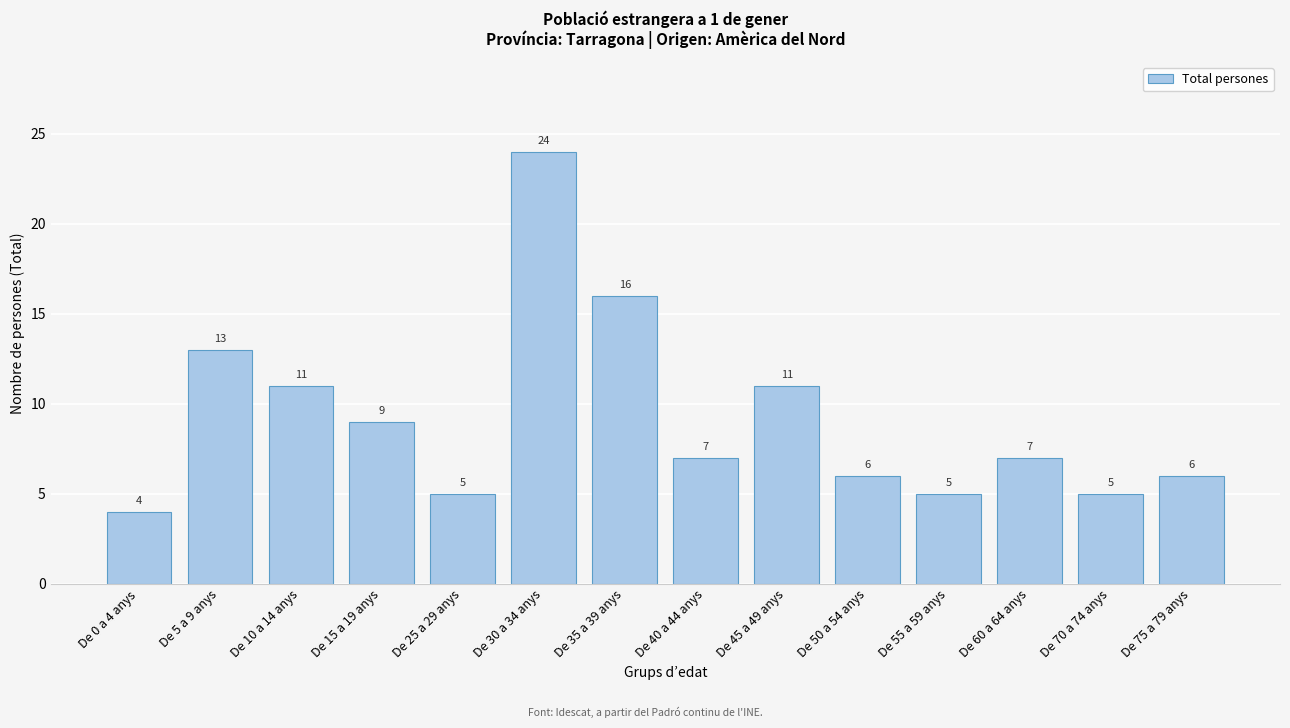

Reading left to right, list all the values displayed in this chart.

4	13	11	9	5	24	16	7	11	6	5	7	5	6